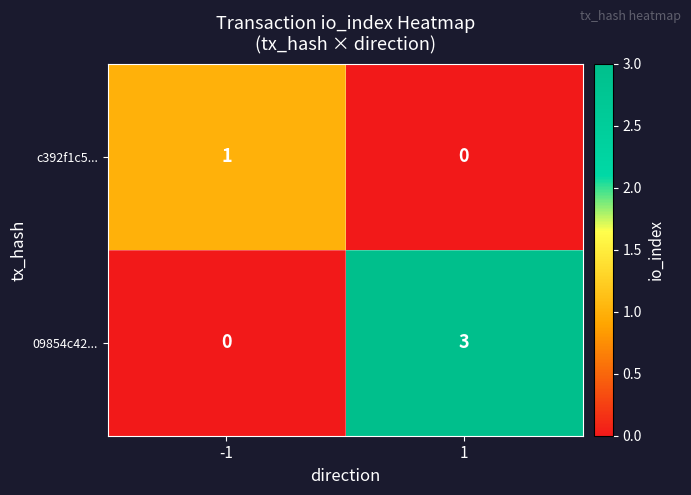

What is the sum of the 09854c42... values at 1 and -1?

3